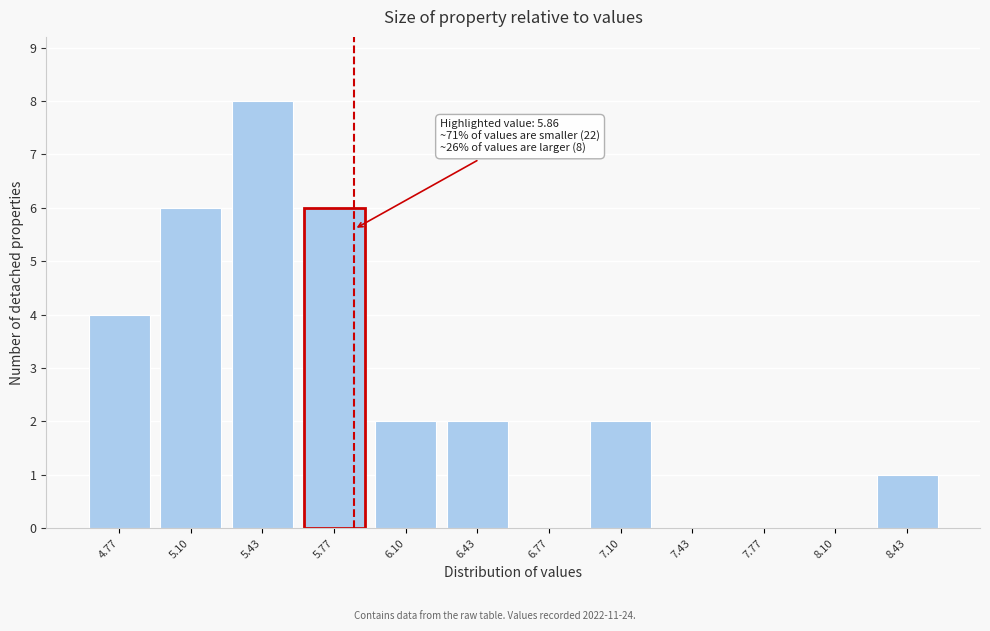

Which range on the x-axis has the tallest bar?

5.25 to 5.60